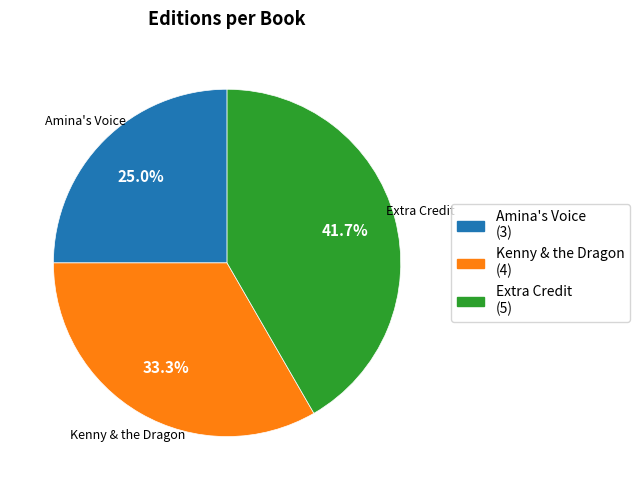

Which has a higher value, Kenny & the Dragon or Extra Credit?

Extra Credit